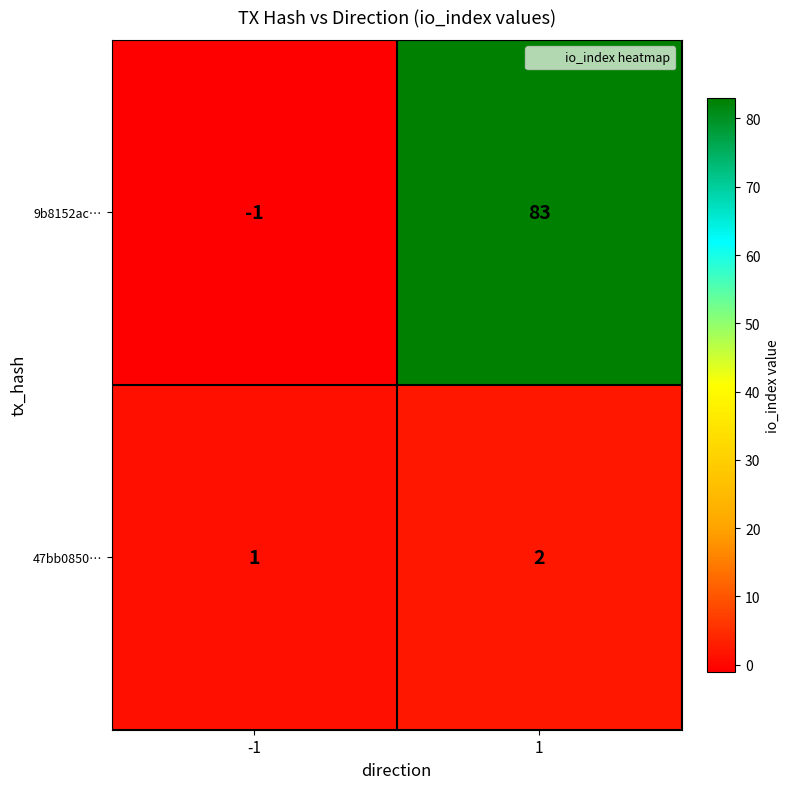

Is the value of 9b8152ac… at -1 greater than the value of 47bb0850… at 1?

No